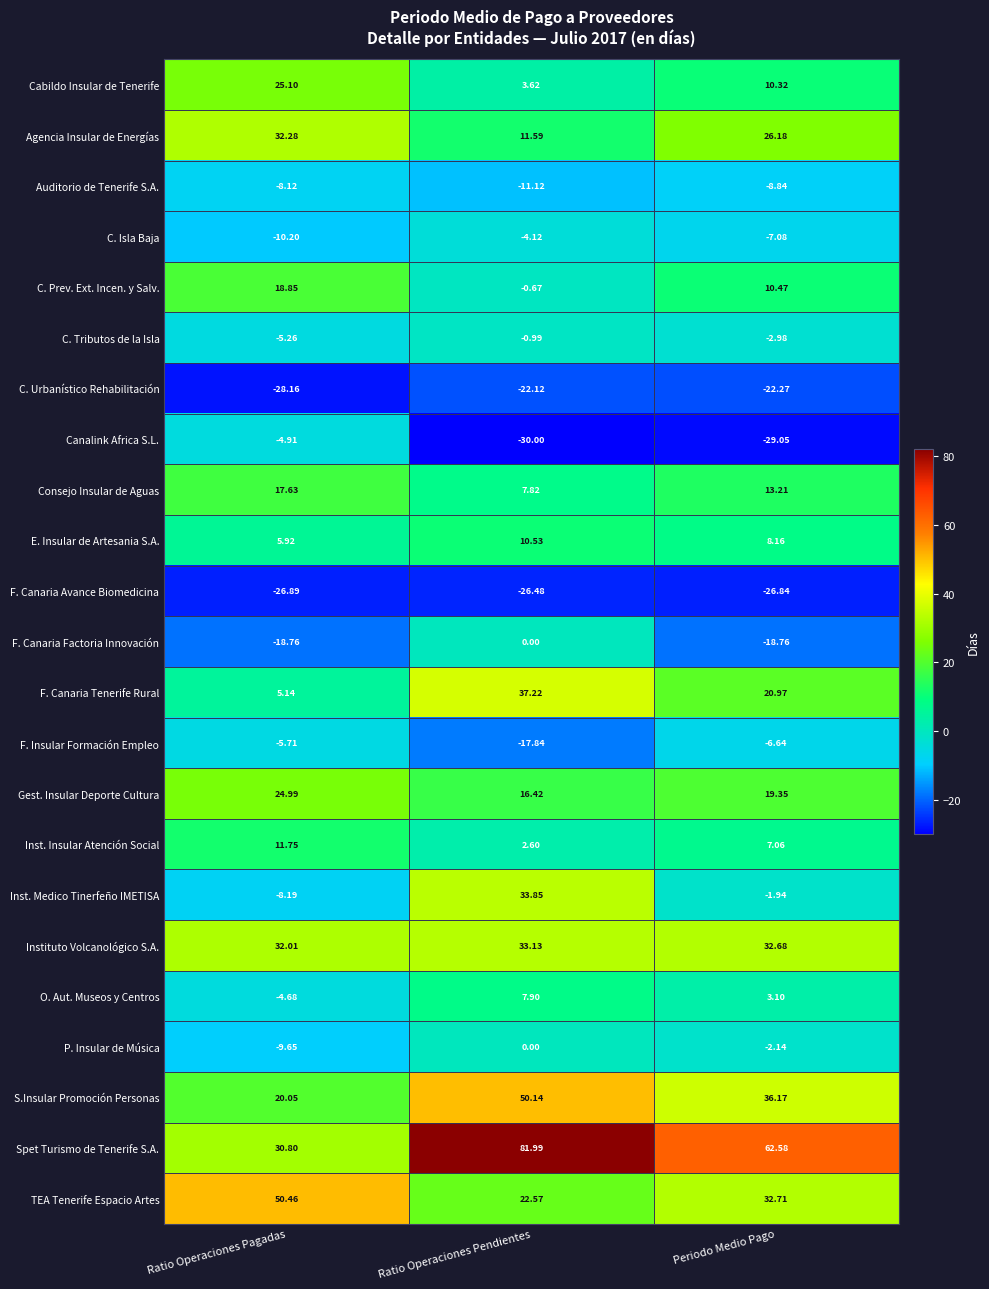

Which category has the highest value in the Gest. Insular Deporte Cultura series?

Ratio Operaciones Pagadas